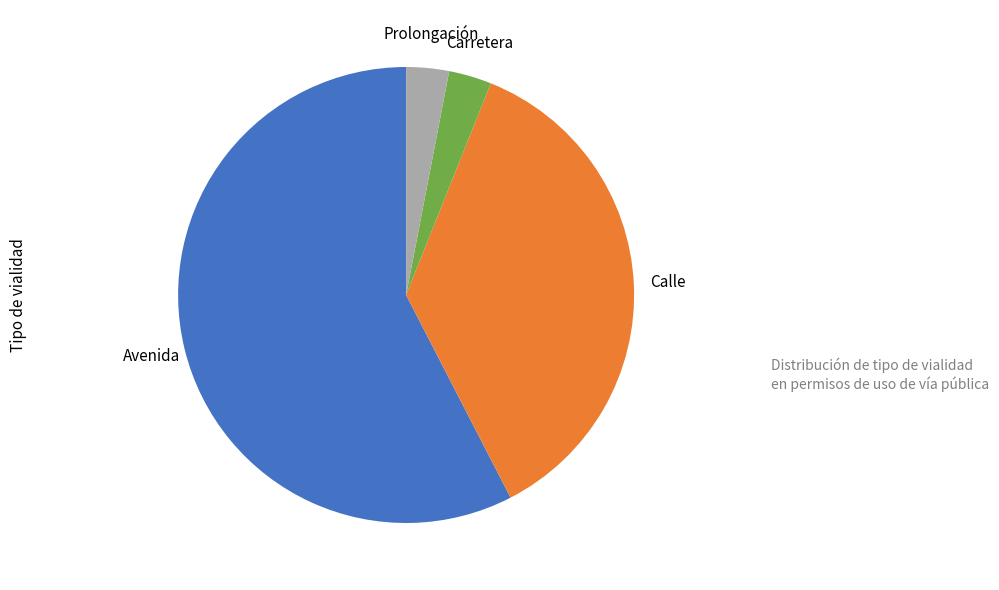

Do Prolongación and Carretera together represent more than half of the pie?

No